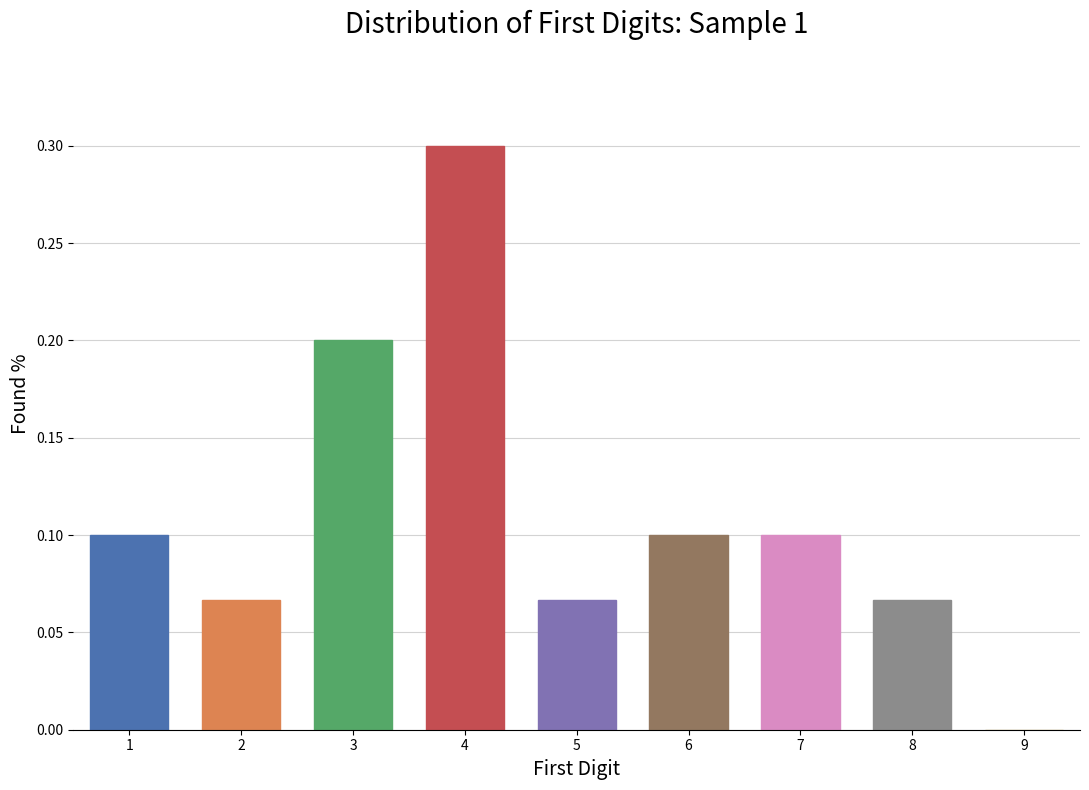

Which has a higher value, 2 or 4?

4